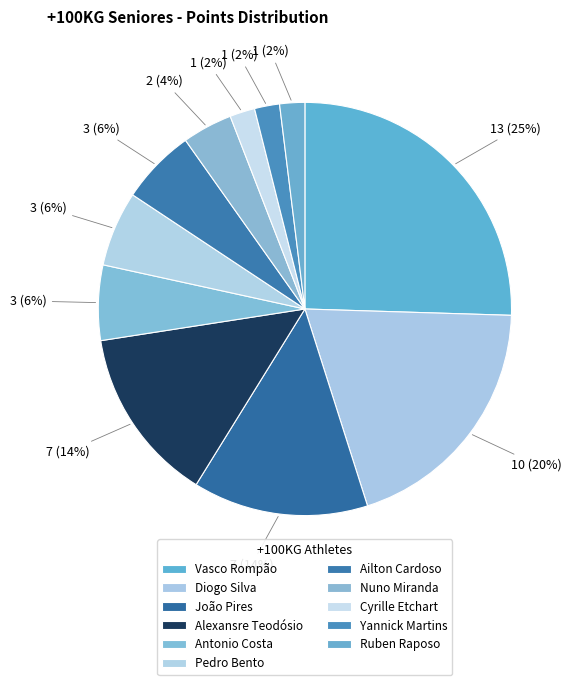

Is the sum of Vasco Rompão and Ruben Raposo greater than half?

No